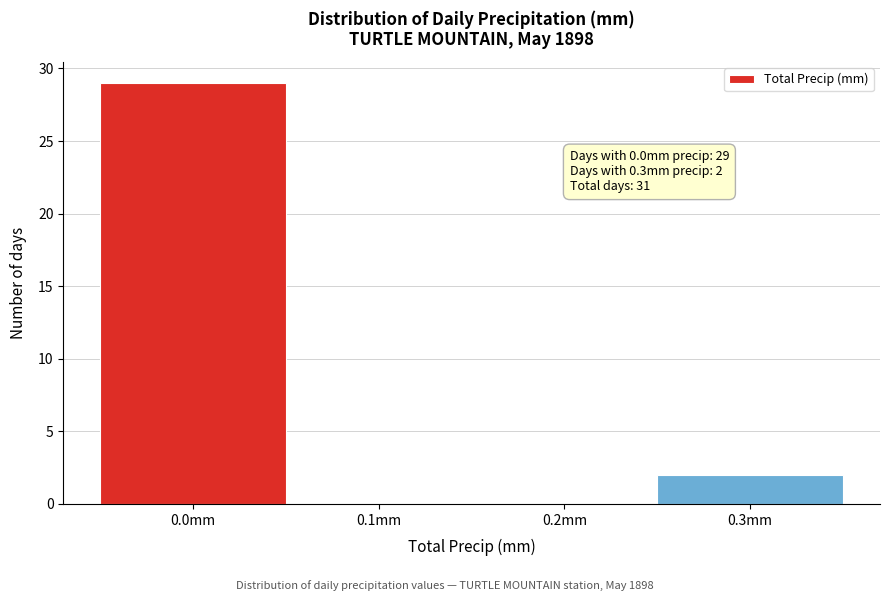

Over which range of the x-axis is the bar tallest?

-0.05 to 0.05